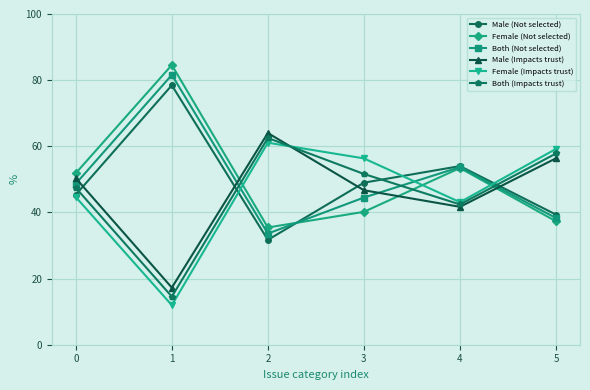

What is the difference between the highest and lowest values at 1?

72.6